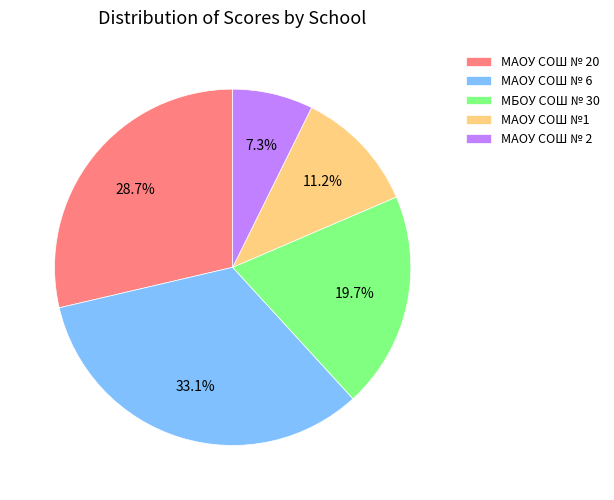

Which slice is the smallest?

МАОУ СОШ № 2